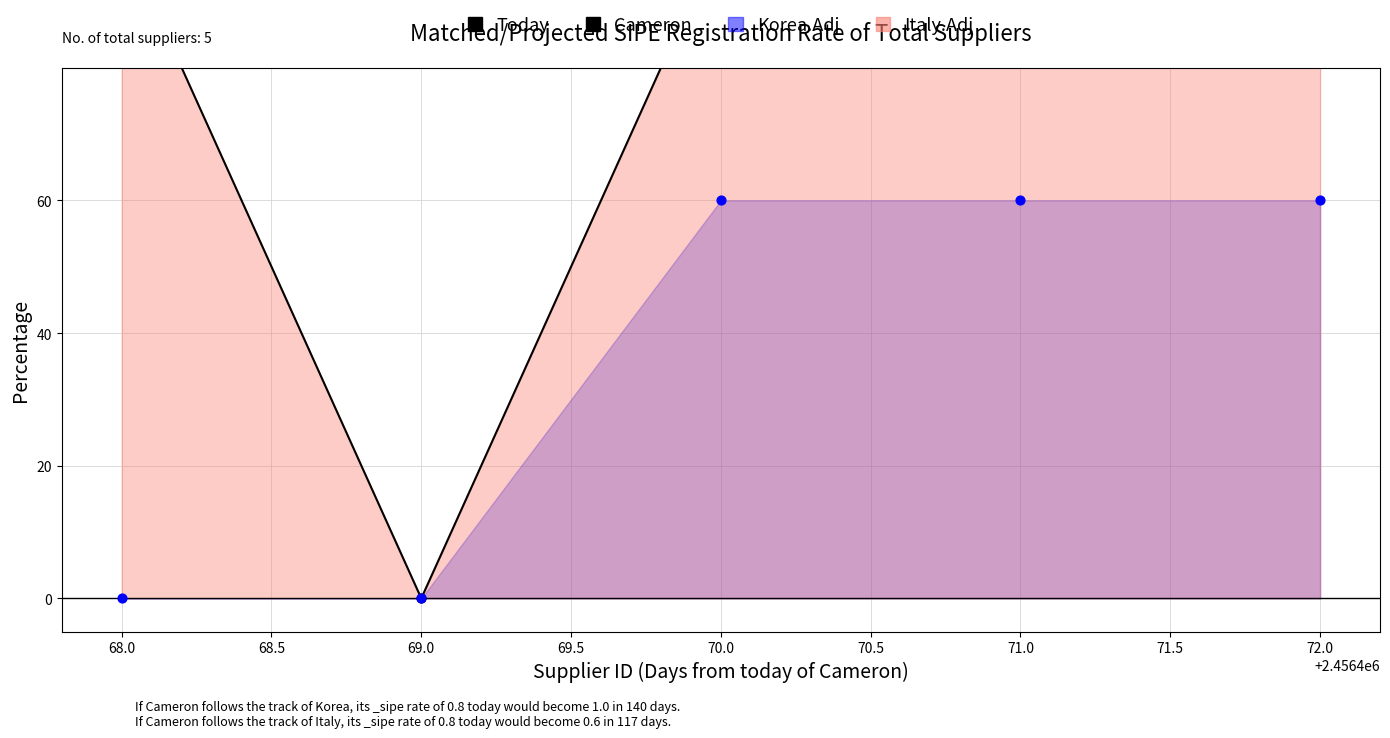

Is the value of Today at 72.0 greater than the value of Cameron at 72.0?

No